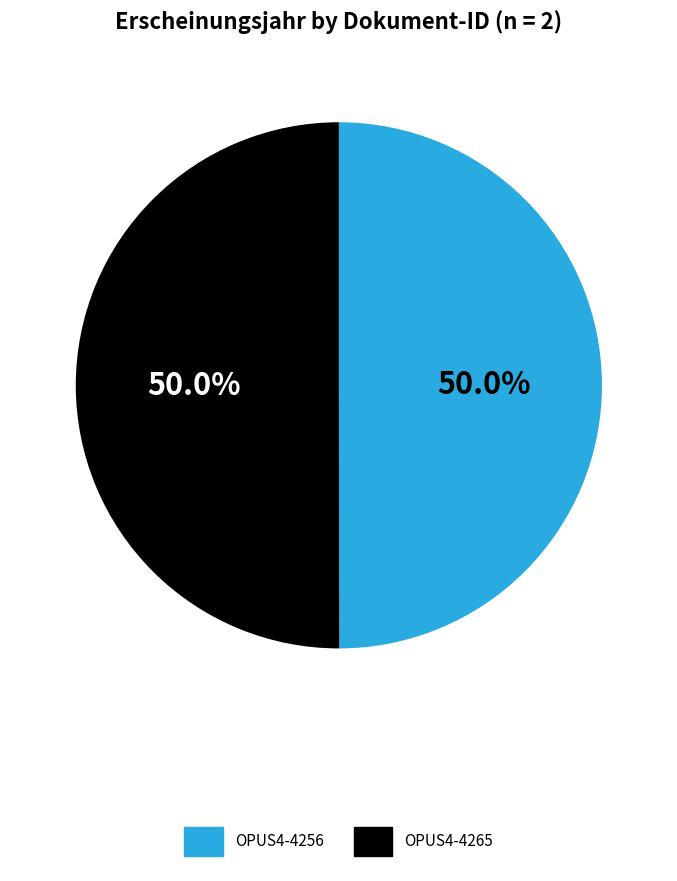

What percentage is the OPUS4-4256 slice, to the nearest percent?

50%